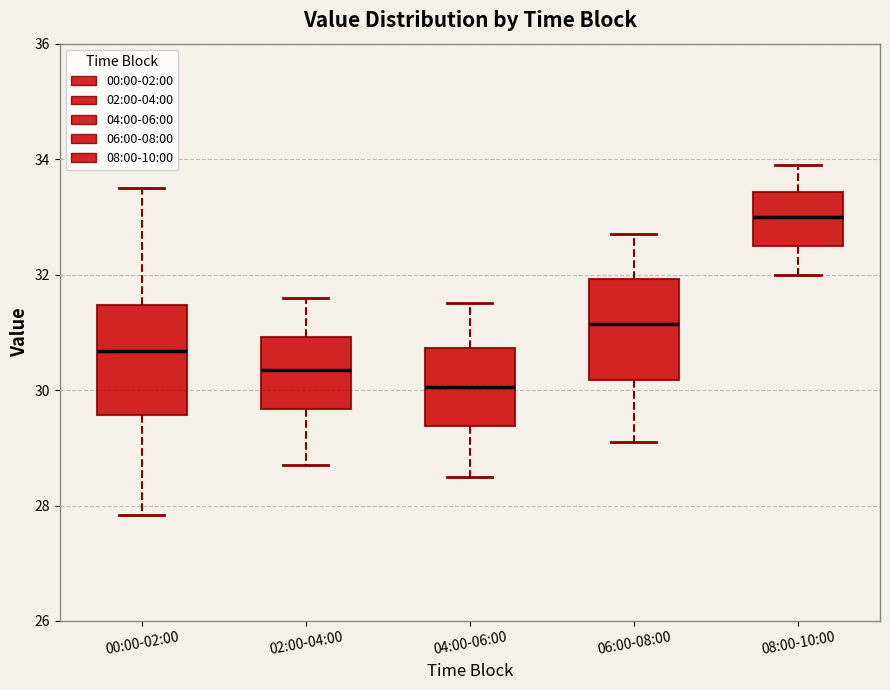

Where does the upper whisker of the box for 06:00-08:00 end on the y-axis? The values are not printed on the chart, so give them approximately, as read against the axis.

32.8